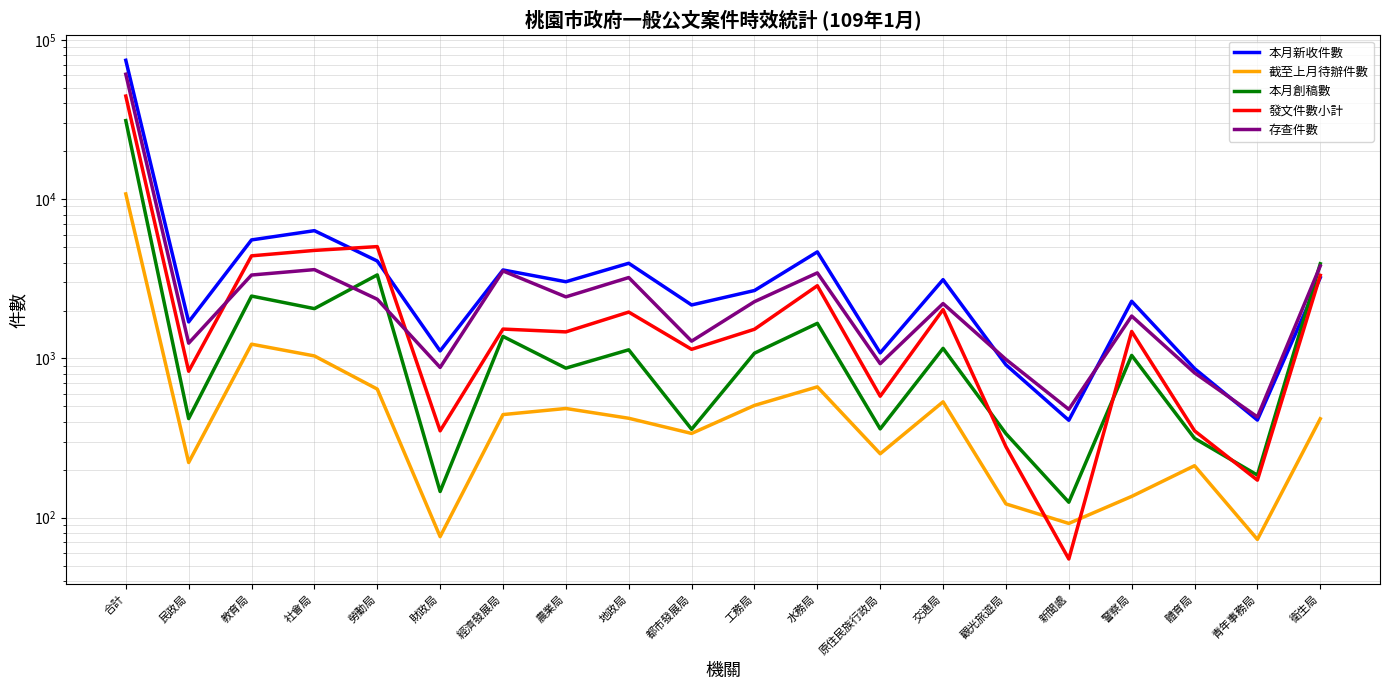

Reading left to right, transcribe all the data shown in this chart.

本月新收件數: 合計=74554	民政局=1696	教育局=5551	社會局=6345	勞動局=4092	財政局=1115	經濟發展局=3595	農業局=3032	地政局=3960	都市發展局=2167	工務局=2670	水務局=4668	原住民族行政局=1084	交通局=3125	觀光旅遊局=912	新聞處=409	警察局=2286	體育局=864	青年事務局=410	衛生局=3218
截至上月待辦件數: 合計=10797	民政局=222	教育局=1229	社會局=1037	勞動局=642	財政局=76	經濟發展局=444	農業局=485	地政局=421	都市發展局=338	工務局=507	水務局=663	原住民族行政局=252	交通局=534	觀光旅遊局=122	新聞處=92	警察局=136	體育局=212	青年事務局=73	衛生局=418
本月創稿數: 合計=31167	民政局=419	教育局=2464	社會局=2055	勞動局=3347	財政局=146	經濟發展局=1375	農業局=869	地政局=1133	都市發展局=359	工務局=1079	水務局=1661	原住民族行政局=361	交通局=1157	觀光旅遊局=337	新聞處=125	警察局=1045	體育局=315	青年事務局=185	衛生局=3932
發文件數小計: 合計=44440	民政局=831	教育局=4409	社會局=4769	勞動局=5039	財政局=351	經濟發展局=1529	農業局=1468	地政局=1955	都市發展局=1141	工務局=1525	水務局=2862	原住民族行政局=579	交通局=2027	觀光旅遊局=279	新聞處=55	警察局=1477	體育局=351	青年事務局=172	衛生局=3326
存查件數: 合計=60944	民政局=1247	教育局=3341	社會局=3613	勞動局=2354	財政局=878	經濟發展局=3543	農業局=2436	地政局=3221	都市發展局=1284	工務局=2273	水務局=3446	原住民族行政局=927	交通局=2211	觀光旅遊局=986	新聞處=479	警察局=1846	體育局=812	青年事務局=429	衛生局=3812